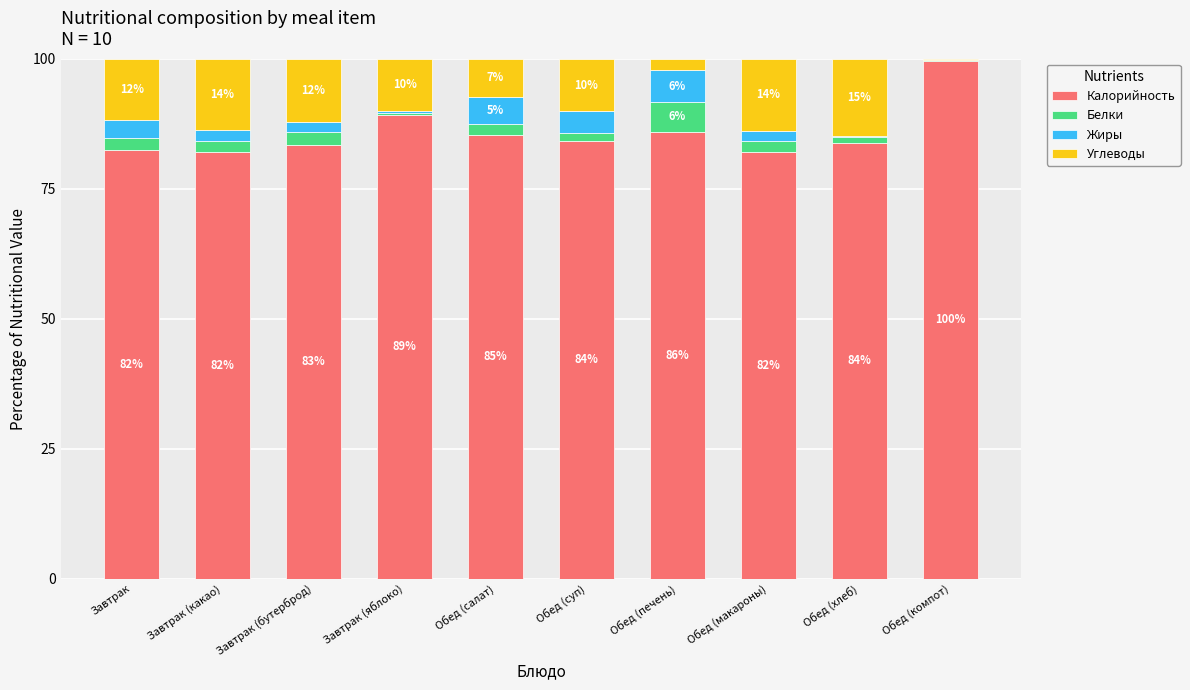

Which category has the highest value in the Калорийность series?

Обед (компот)